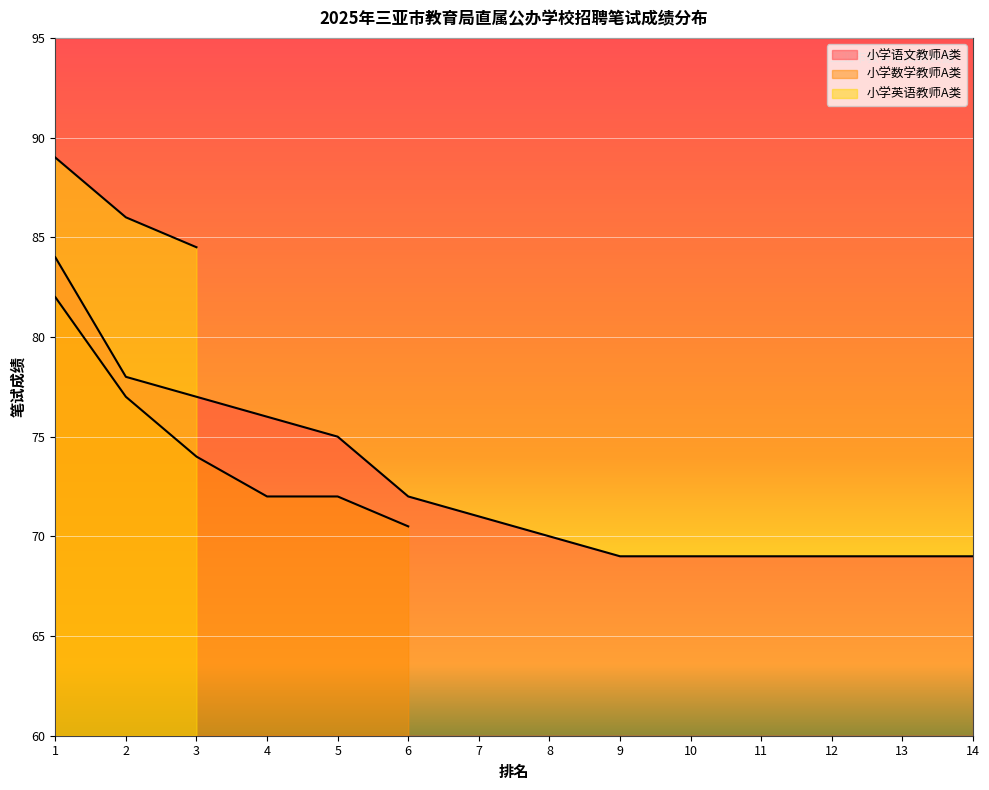

List the labels in order of 小学语文教师A类 value, largest first.

1, 2, 3, 4, 5, 6, 7, 8, 9, 10, 11, 12, 13, 14